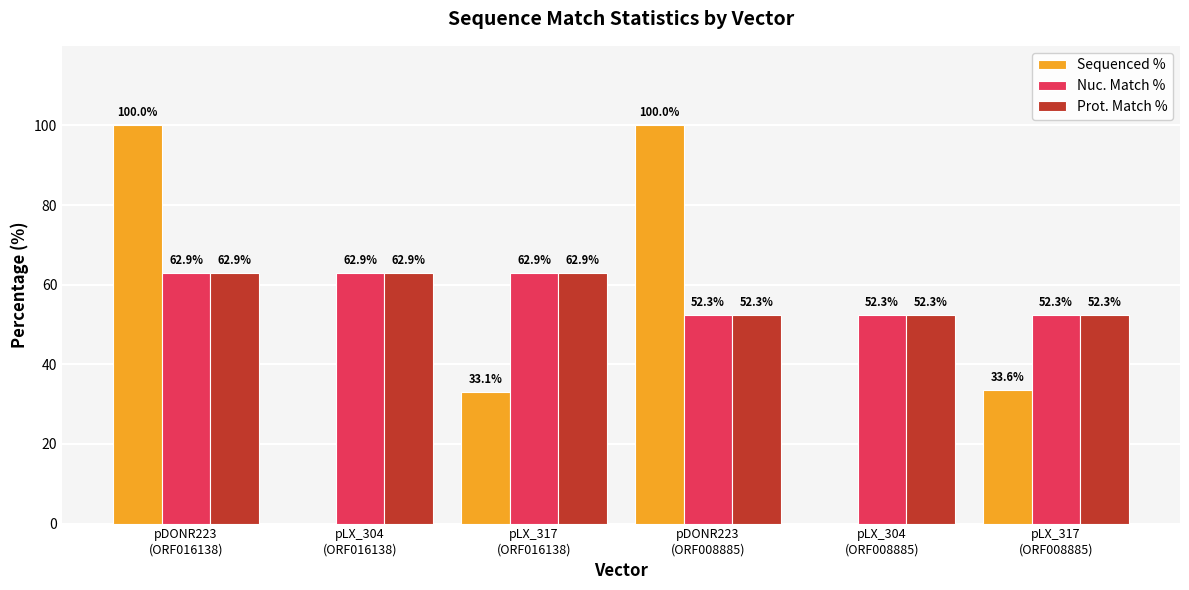

What are all the series names shown in the legend?

Sequenced %, Nuc. Match %, Prot. Match %